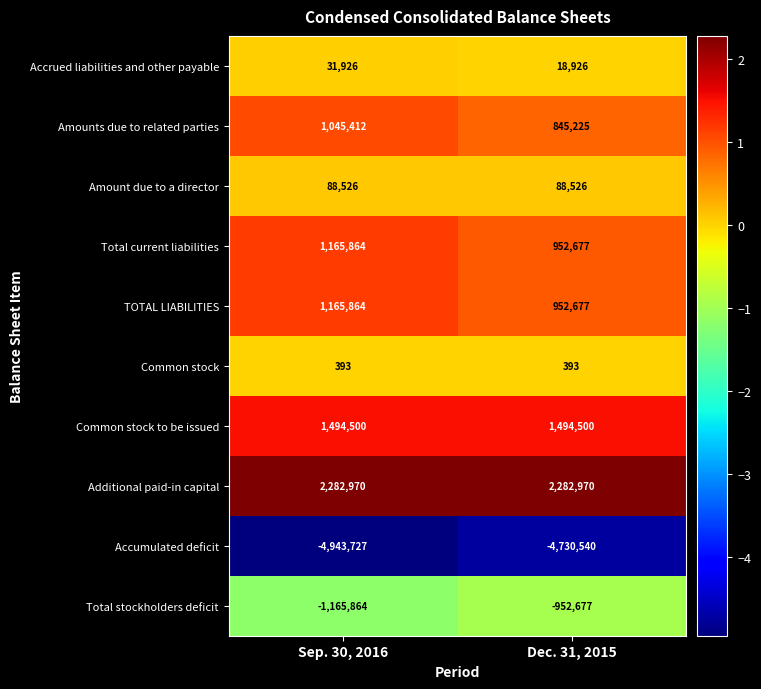

What is the highest value of the TOTAL LIABILITIES series?

1165864